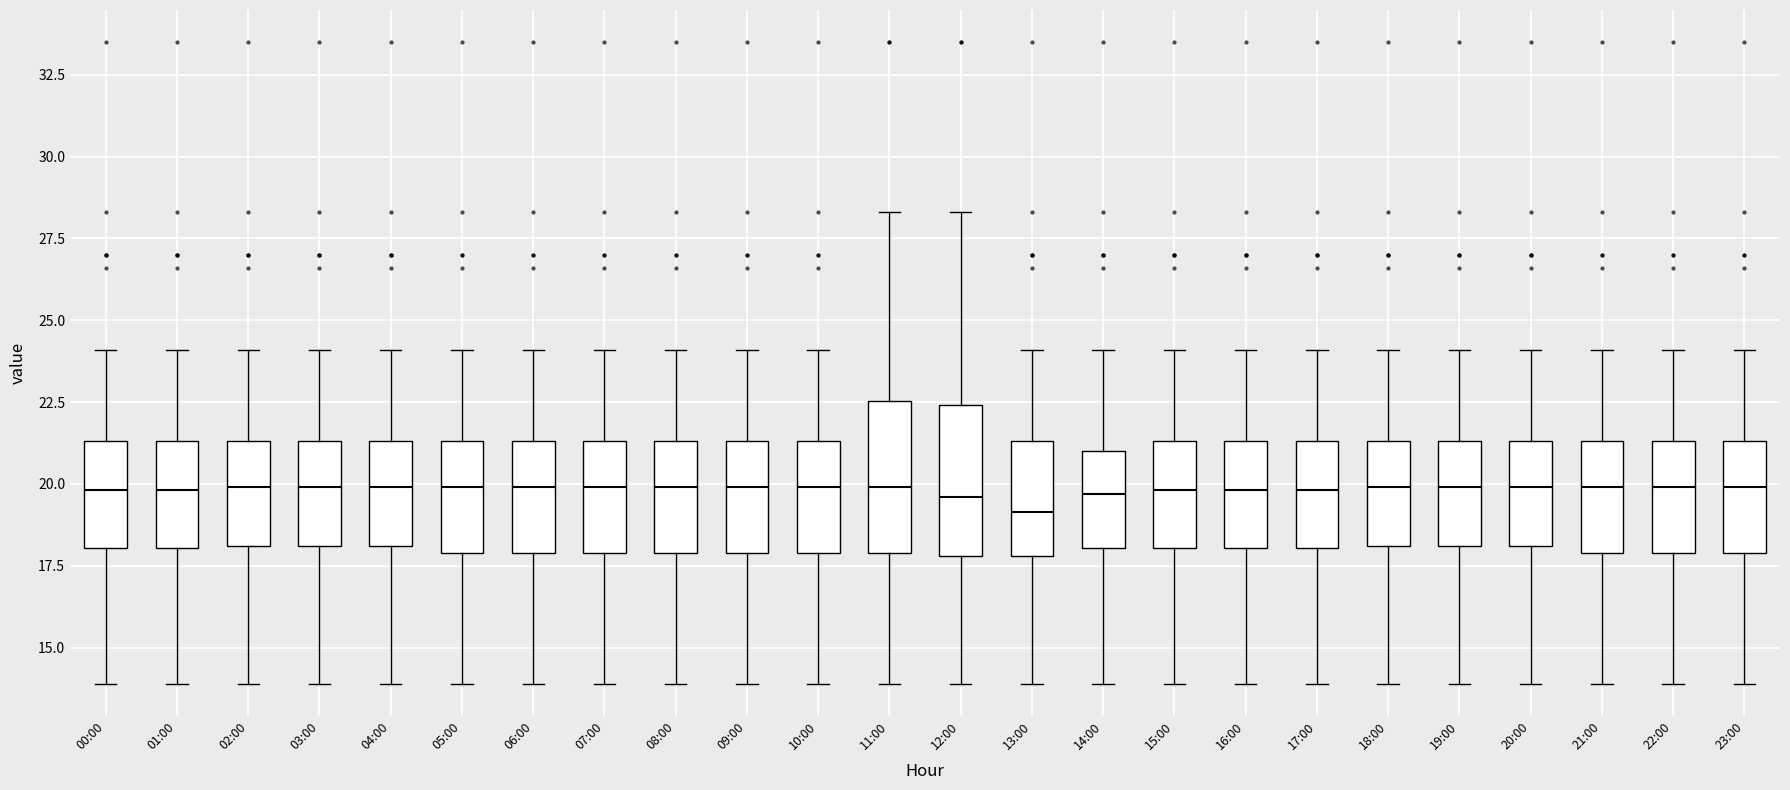

Reading left to right, transcribe this box plot: for each box, give where its median line is, the range the box spans, and where its two whiskers end, as read against the y-axis. The values are not printed on the chart, so give them approximately, as read against the axis.

00:00: median 20.0, box 18.0 to 21.5, whiskers 14.0 to 24.0
01:00: median 20.0, box 18.0 to 21.5, whiskers 14.0 to 24.0
02:00: median 20.0, box 18.0 to 21.5, whiskers 14.0 to 24.0
03:00: median 20.0, box 18.0 to 21.5, whiskers 14.0 to 24.0
04:00: median 20.0, box 18.0 to 21.5, whiskers 14.0 to 24.0
05:00: median 20.0, box 18.0 to 21.5, whiskers 14.0 to 24.0
06:00: median 20.0, box 18.0 to 21.5, whiskers 14.0 to 24.0
07:00: median 20.0, box 18.0 to 21.5, whiskers 14.0 to 24.0
08:00: median 20.0, box 18.0 to 21.5, whiskers 14.0 to 24.0
09:00: median 20.0, box 18.0 to 21.5, whiskers 14.0 to 24.0
10:00: median 20.0, box 18.0 to 21.5, whiskers 14.0 to 24.0
11:00: median 20.0, box 18.0 to 22.5, whiskers 14.0 to 28.5
12:00: median 19.5, box 18.0 to 22.5, whiskers 14.0 to 28.5
13:00: median 19.0, box 18.0 to 21.5, whiskers 14.0 to 24.0
14:00: median 19.5, box 18.0 to 21.0, whiskers 14.0 to 24.0
15:00: median 20.0, box 18.0 to 21.5, whiskers 14.0 to 24.0
16:00: median 20.0, box 18.0 to 21.5, whiskers 14.0 to 24.0
17:00: median 20.0, box 18.0 to 21.5, whiskers 14.0 to 24.0
18:00: median 20.0, box 18.0 to 21.5, whiskers 14.0 to 24.0
19:00: median 20.0, box 18.0 to 21.5, whiskers 14.0 to 24.0
20:00: median 20.0, box 18.0 to 21.5, whiskers 14.0 to 24.0
21:00: median 20.0, box 18.0 to 21.5, whiskers 14.0 to 24.0
22:00: median 20.0, box 18.0 to 21.5, whiskers 14.0 to 24.0
23:00: median 20.0, box 18.0 to 21.5, whiskers 14.0 to 24.0